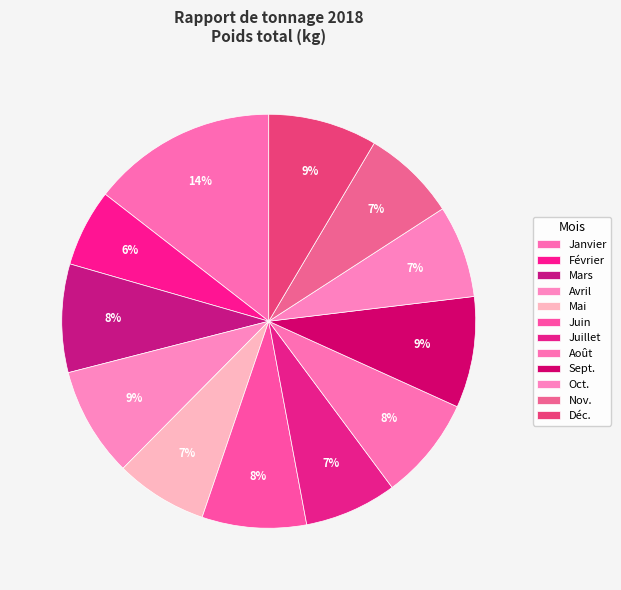

To the nearest percent, what portion does Mars represent?

8%